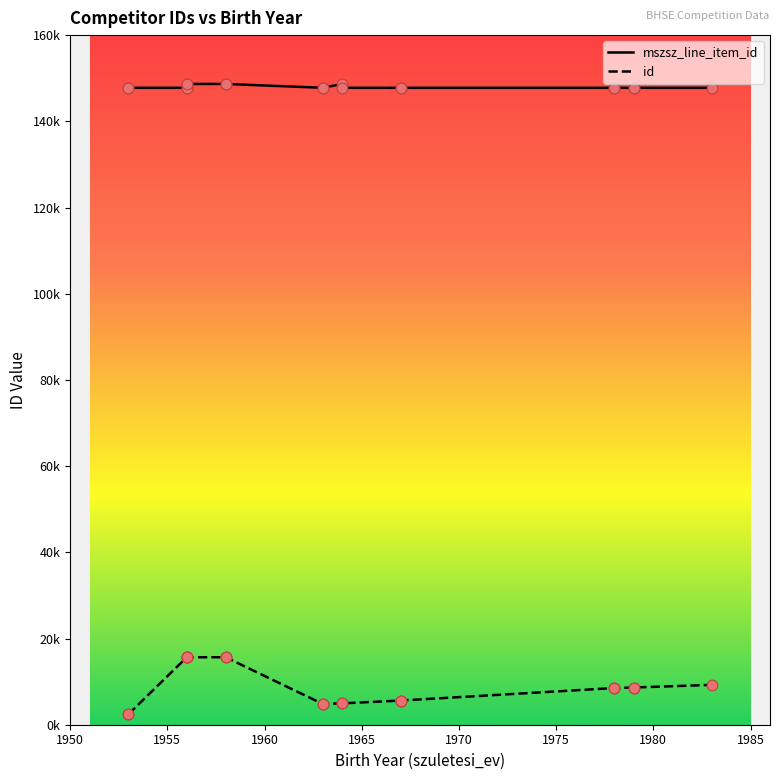

Is the value of mszsz_line_item_id at 17 greater than the value of id at 1975?

Yes